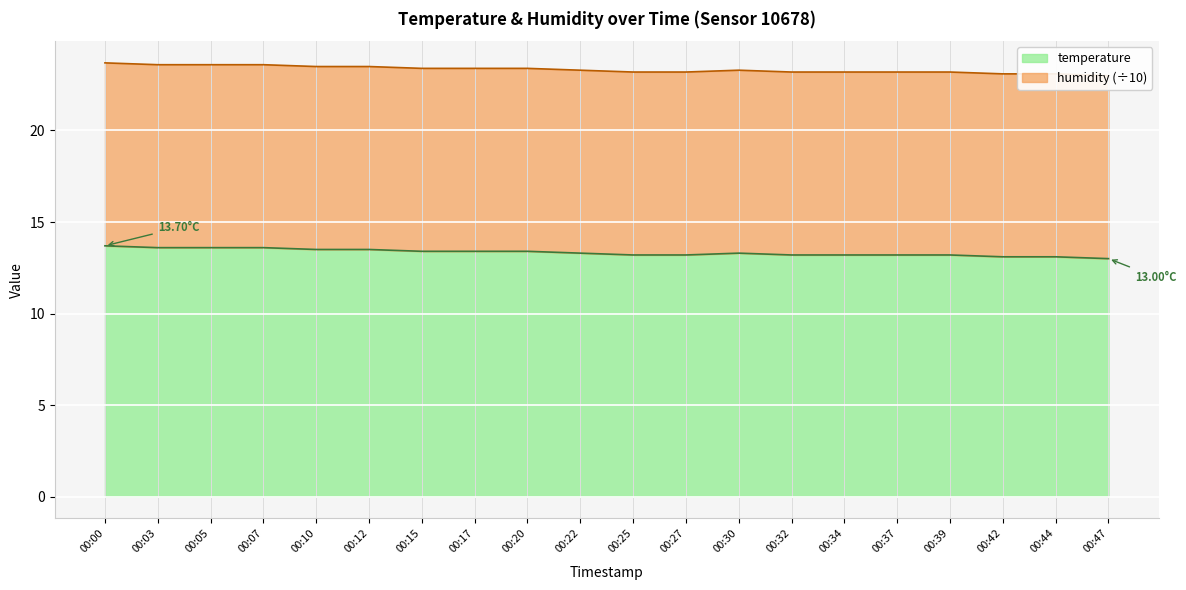

Where is the data nearest to the value 13?

00:47